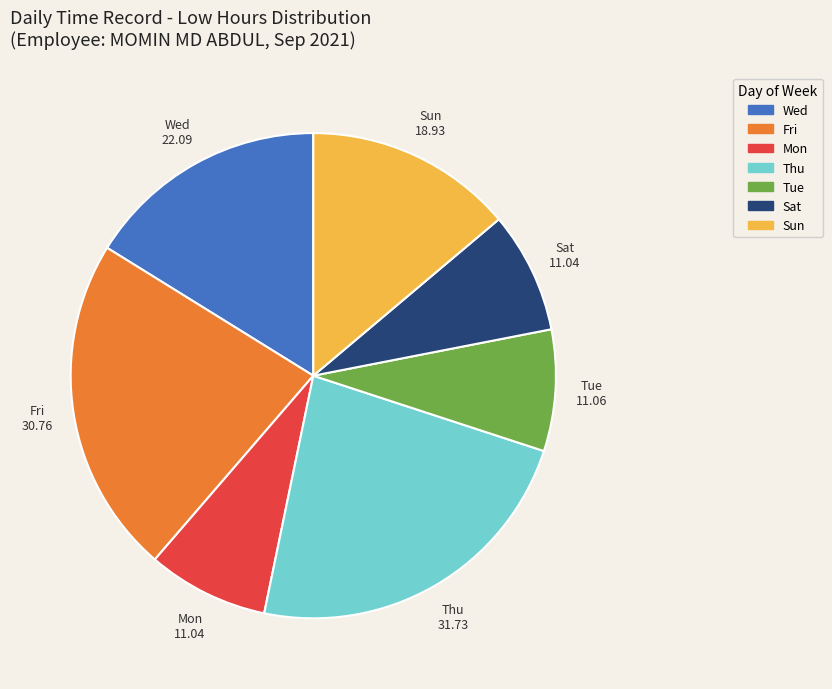

Is there any slice that represents more than half of the pie?

No